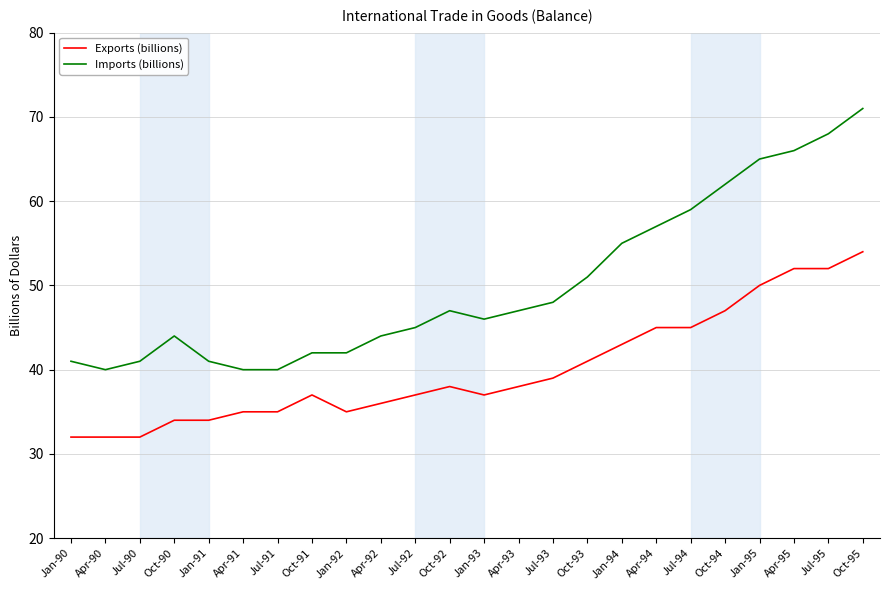

What position from the left is Jan-93?

13